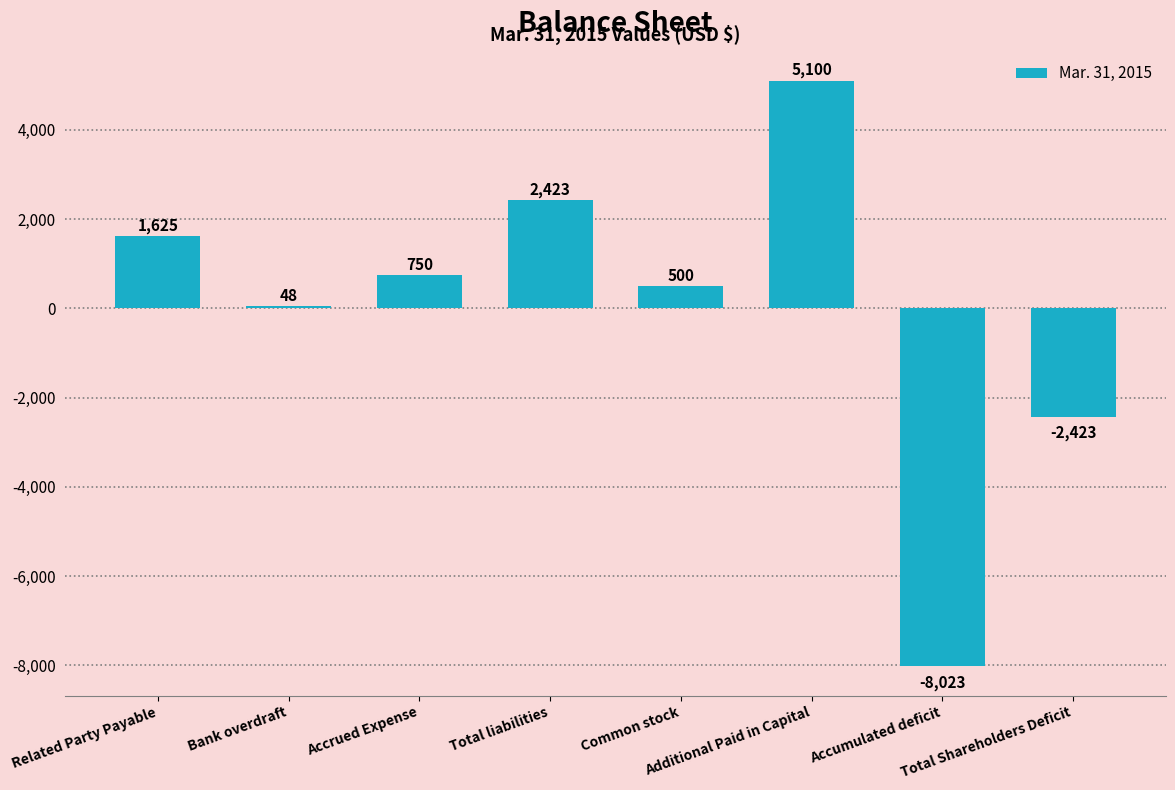

True or false: the data shows 1625 at Related Party Payable.

True